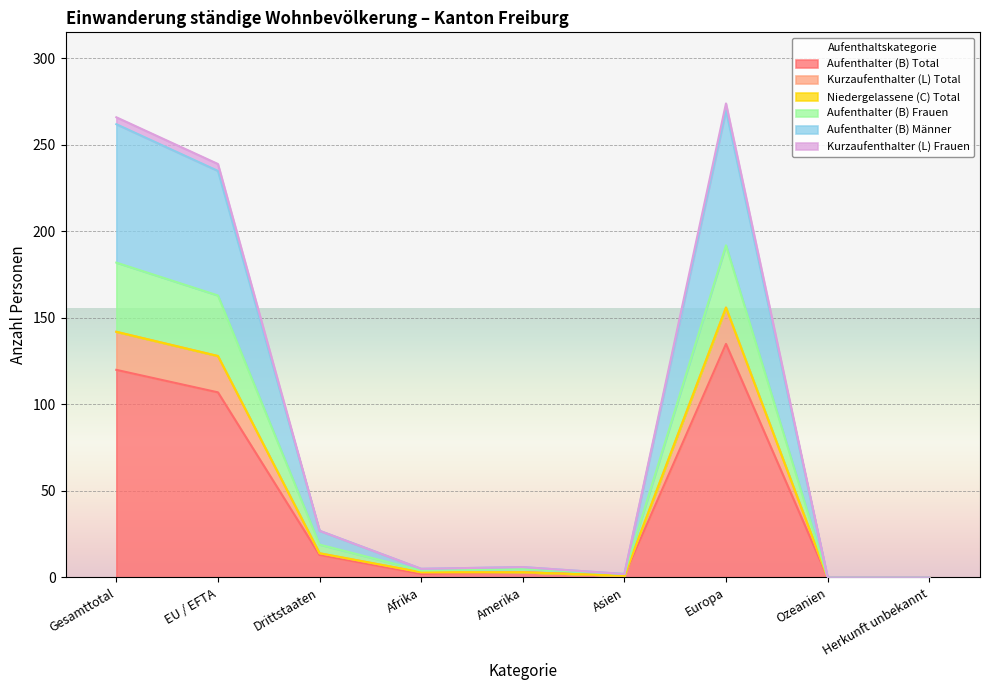

How many values in the Aufenthalter (B) Männer series exceed 5?

4